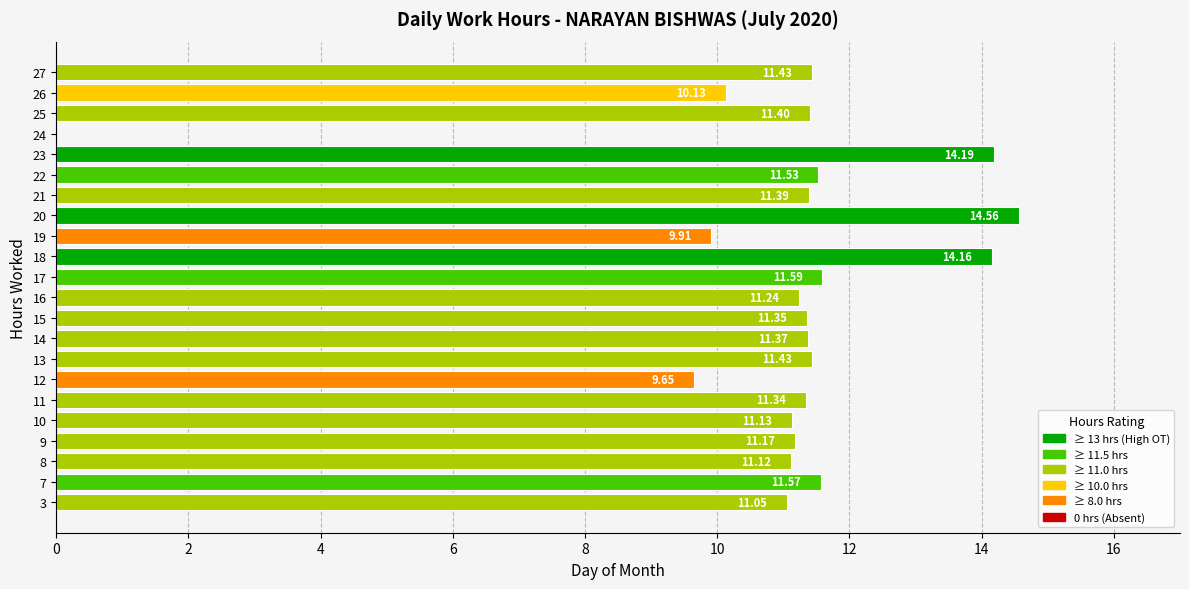

Between 17 and 14, which is larger?

17